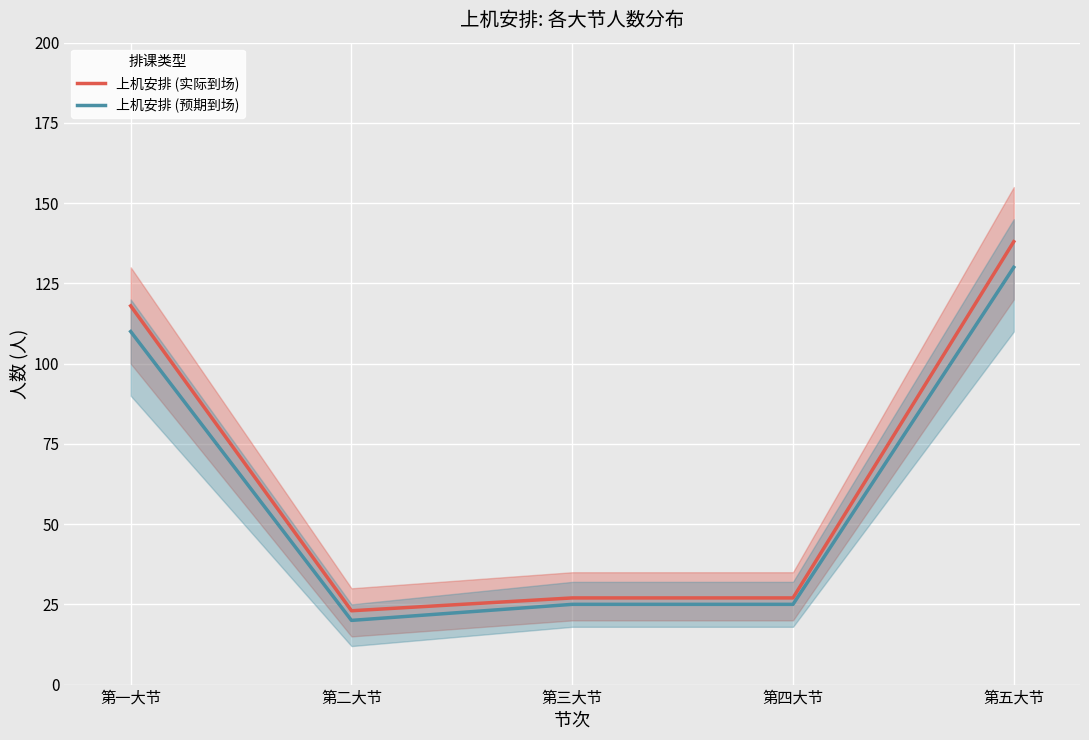

True or false: 上机安排 (预期到场) and 上机安排 (实际到场) cross at least once.

False